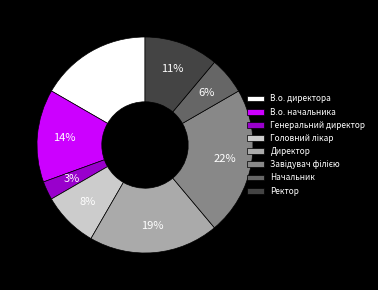

To the nearest percent, what is the average slice percentage?

12%